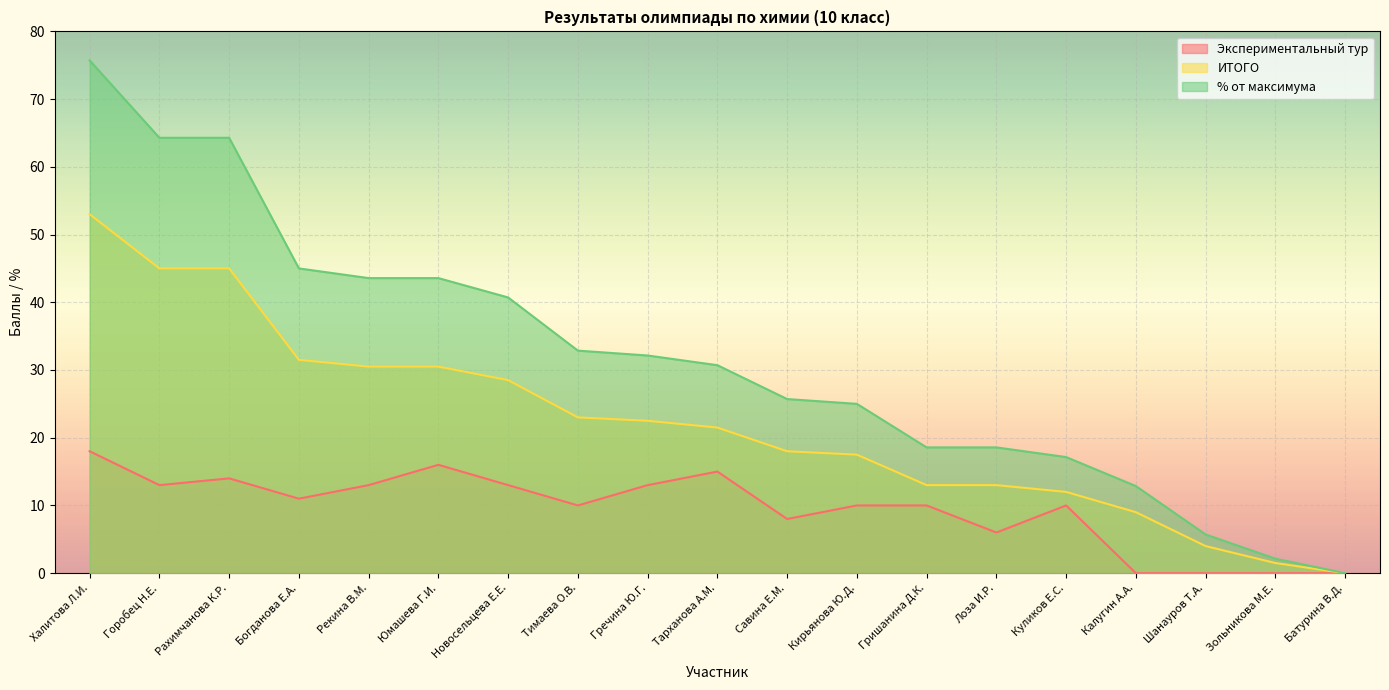

Where is % от максимума nearest to the value 37?

Новосельцева Е.Е.